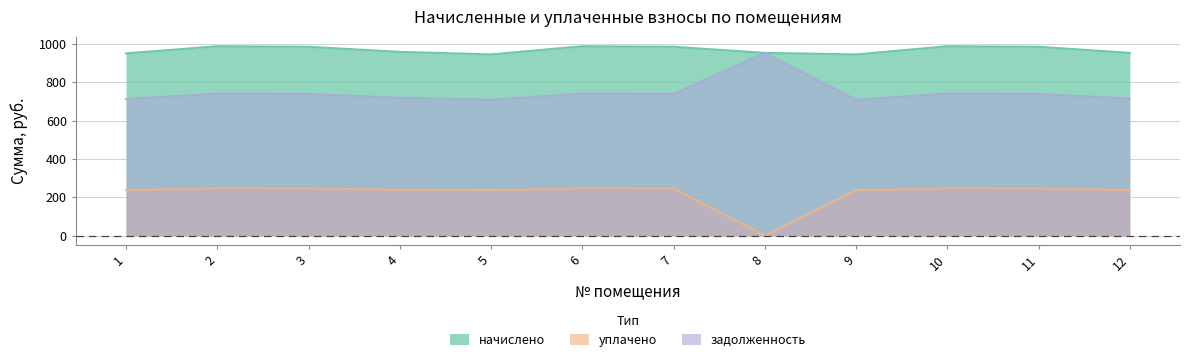

What value does the задолженность series have at 9?

709.3